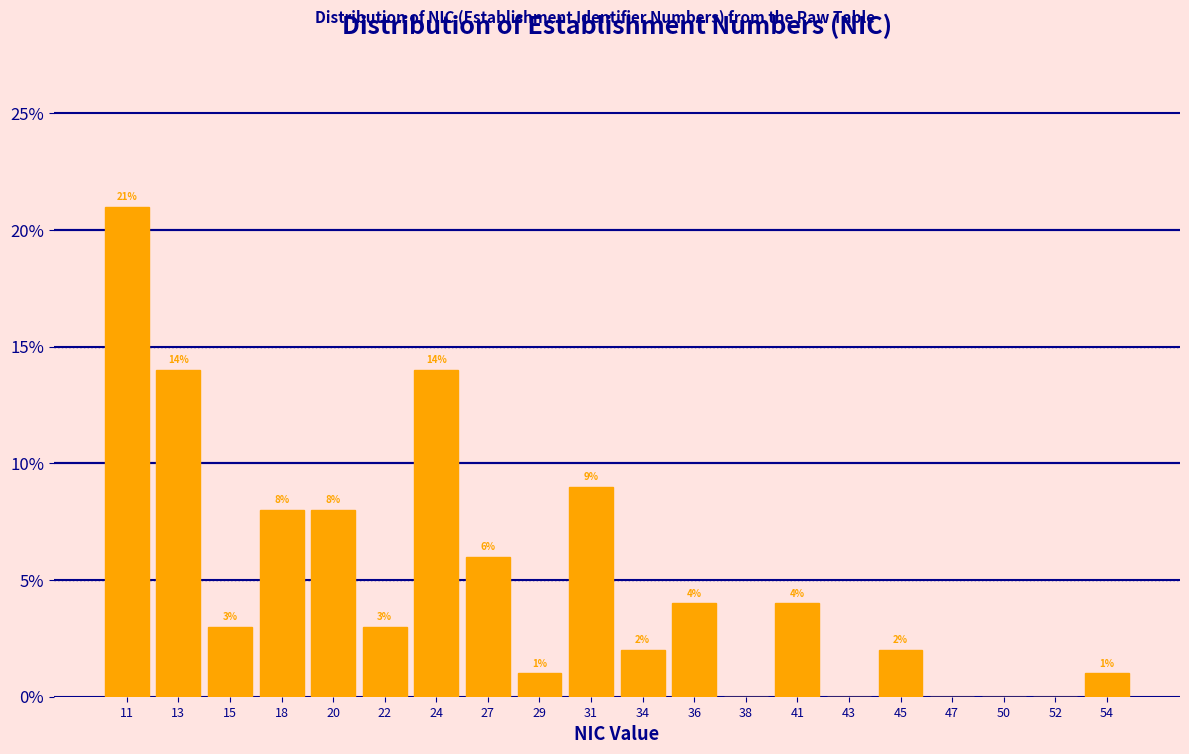

Reading left to right, what are all the values shown in this chart?

11=21.0	13=14.0	15=3.0	18=8.0	20=8.0	22=3.0	24=14.0	27=6.0	29=1.0	31=9.0	34=2.0	36=4.0	38=0.0	41=4.0	43=0.0	45=2.0	47=0.0	50=0.0	52=0.0	54=1.0